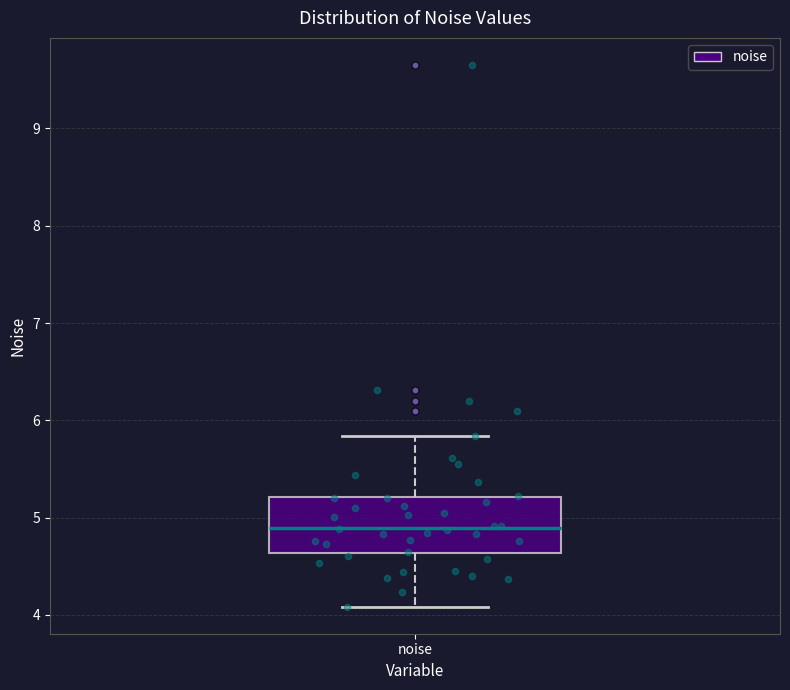

Transcribe this box plot: give where the median line is, the range the box spans, and where the two whiskers end, as read against the y-axis. The values are not printed on the chart, so give them approximately, as read against the axis.

median 4.9, box 4.6 to 5.2, whiskers 4.1 to 5.8